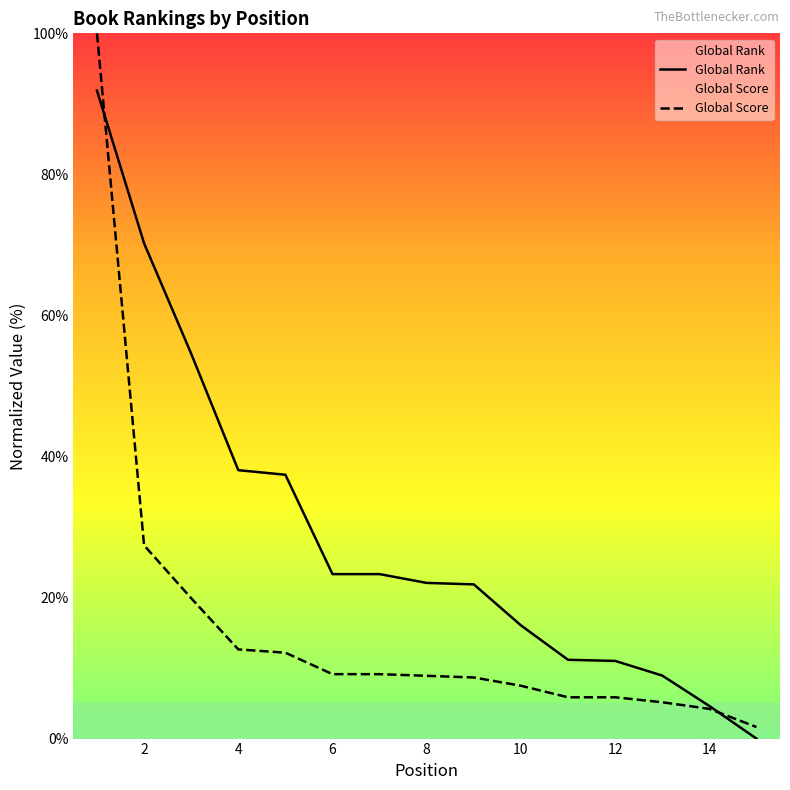

At how many categories does at least one series exceed 20?

9